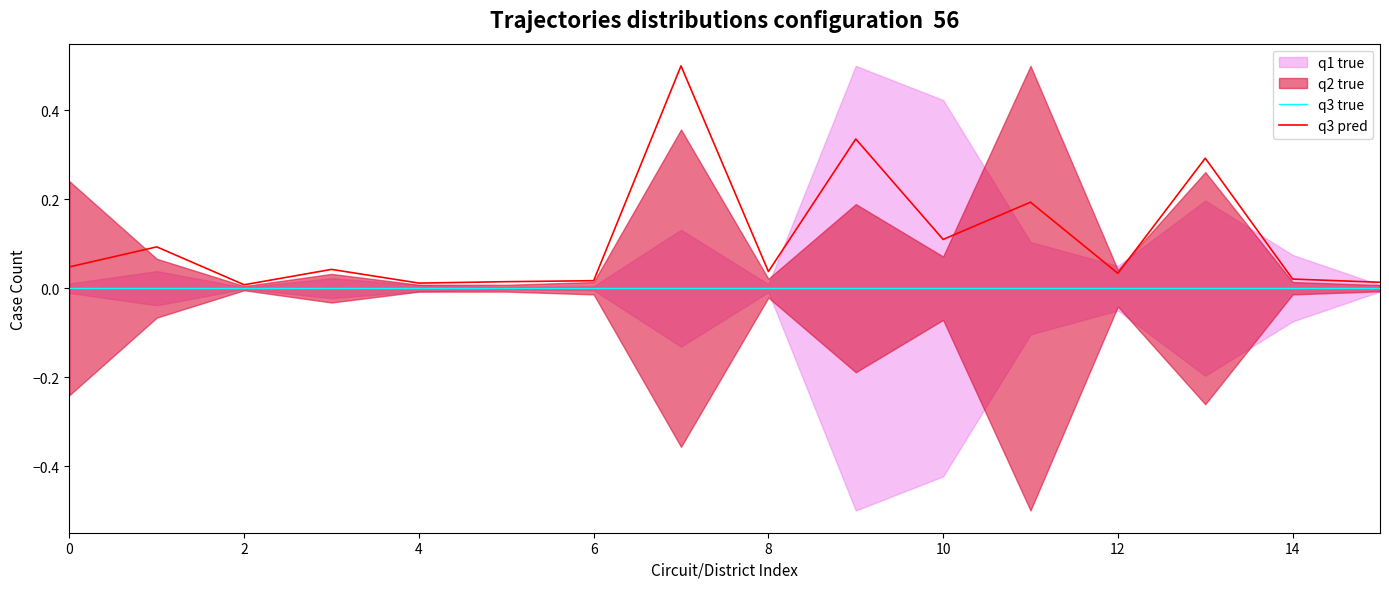

What is the highest value of the q3 pred series?

0.5